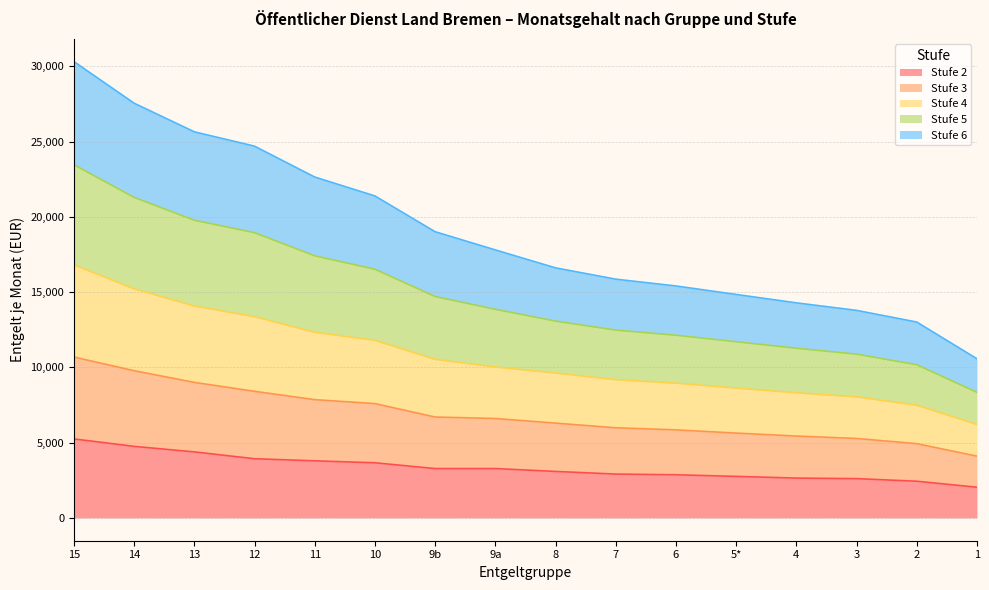

Which series has the largest range (max minus min)?

Stufe 5